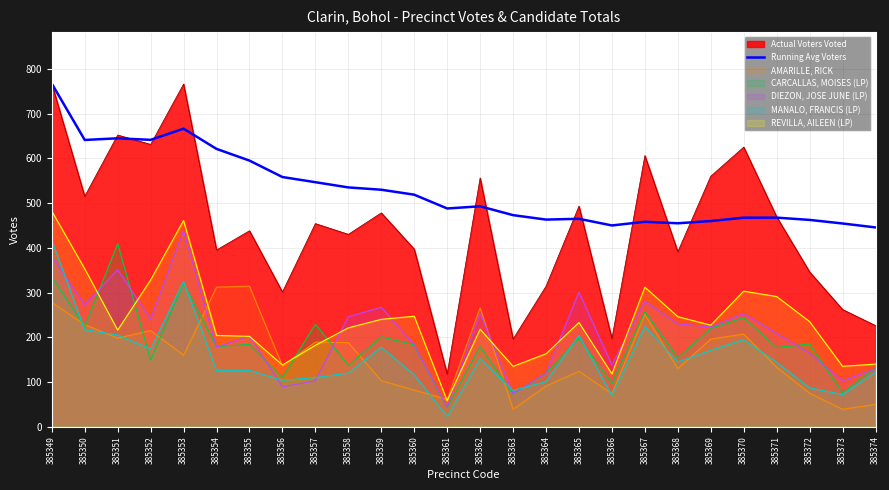

Is the value of Running Avg Voters at 385369 greater than the value of Actual Voters Voted at 385361?

Yes